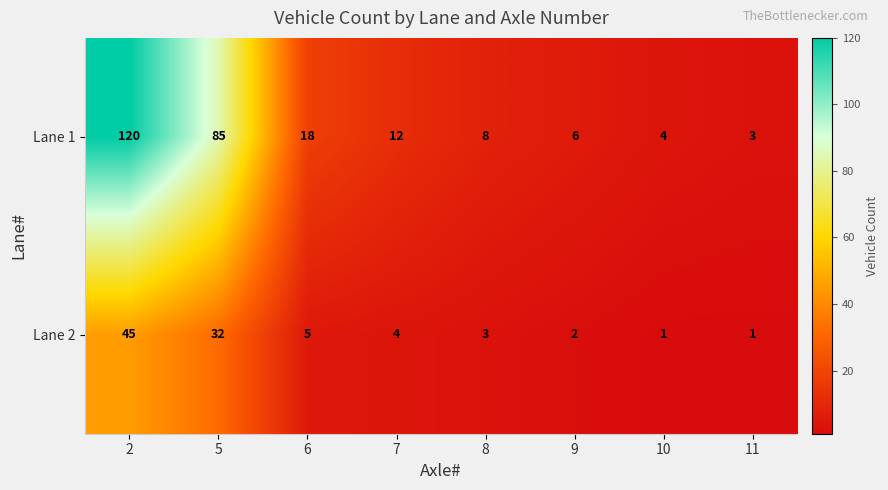

Rank the series by their average value, from highest to lowest.

Lane 1, Lane 2